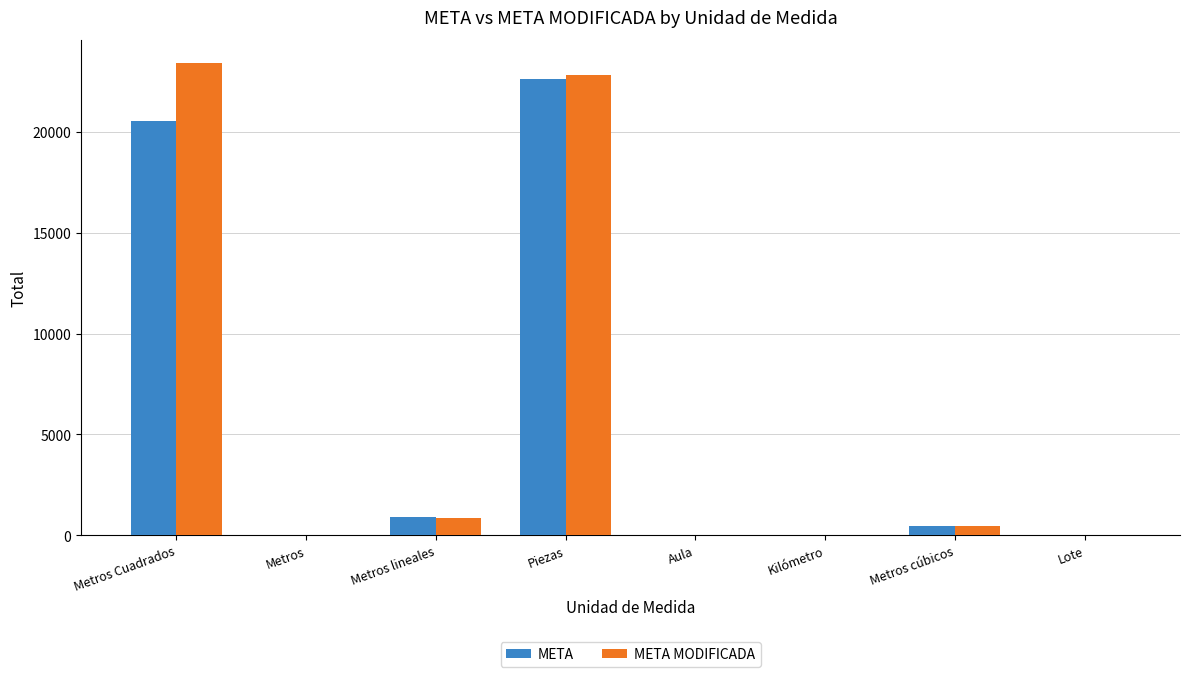

What is the highest value of the META series?

22652.0